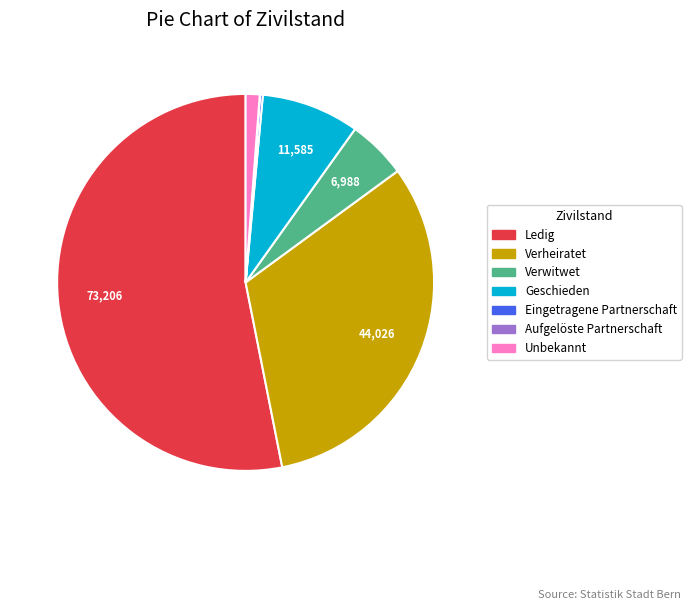

Which category has the biggest portion of the pie?

Ledig